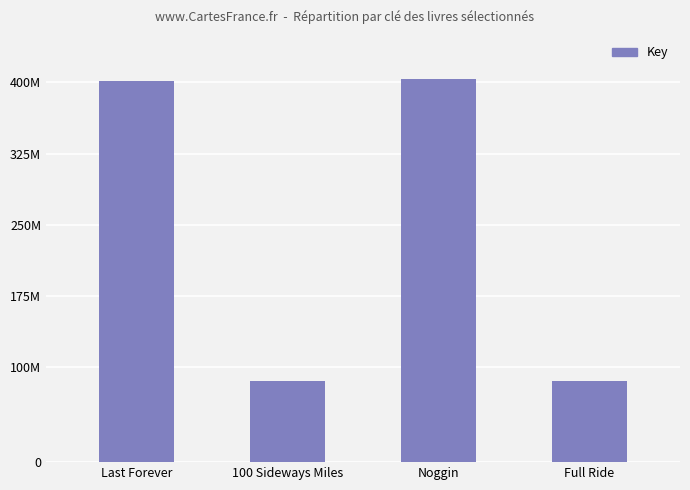

The value at Last Forever is 401213200. True or false?

True